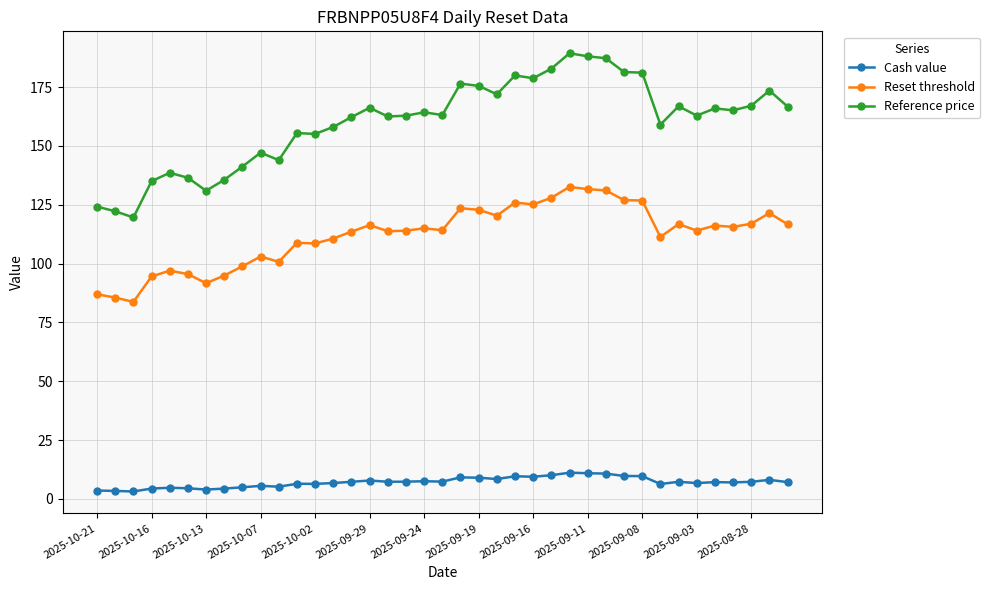

How many lines are shown in the chart?

3